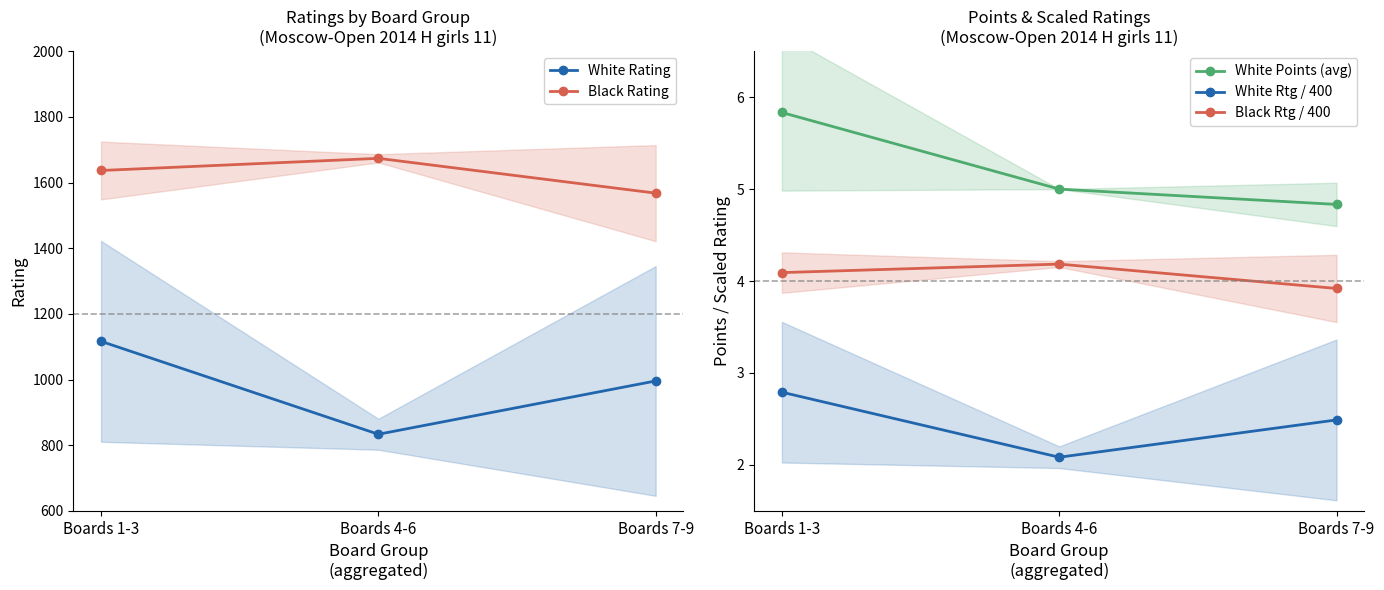

List the labels in order of White Points (avg) value, smallest first.

Boards 7-9, Boards 4-6, Boards 1-3